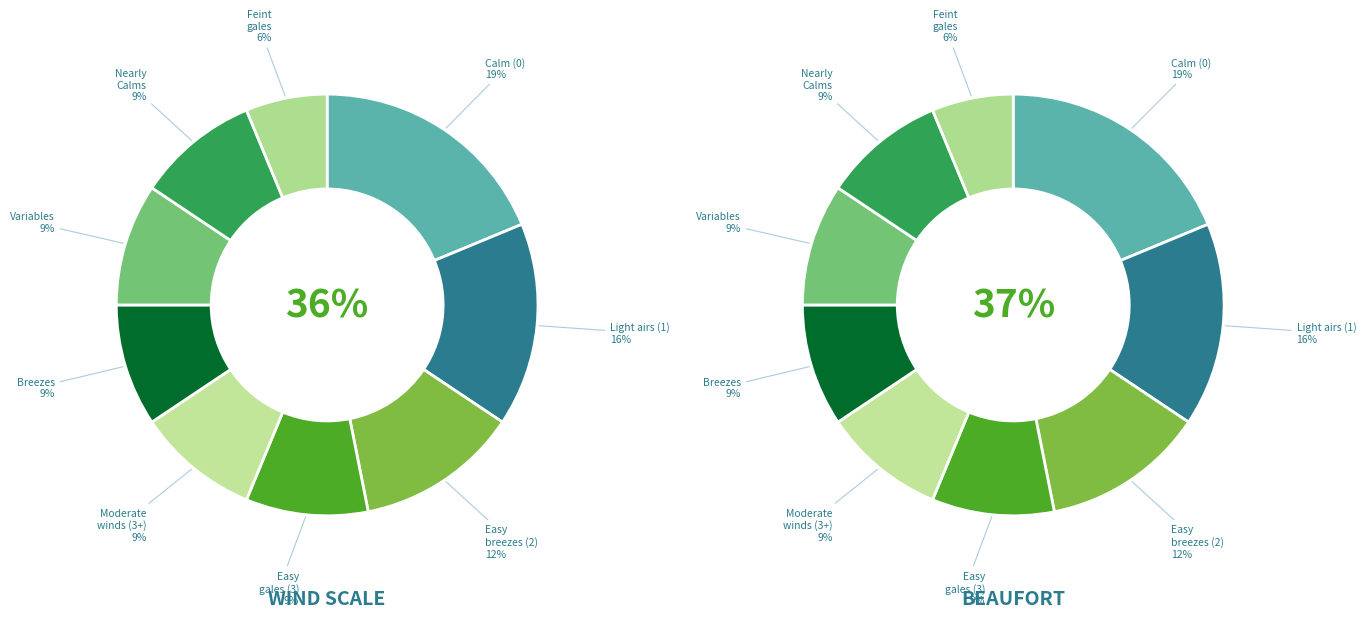

What percentage is the Light airs slice, to the nearest percent?

16%